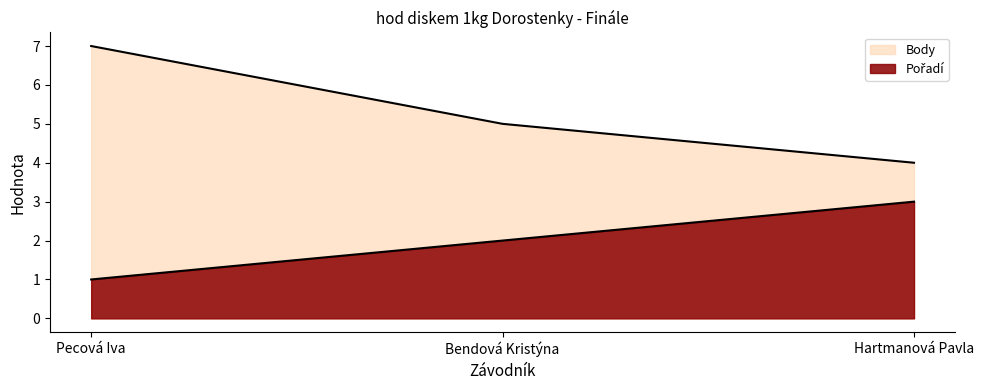

How many values in the Pořadí series exceed 2?

1